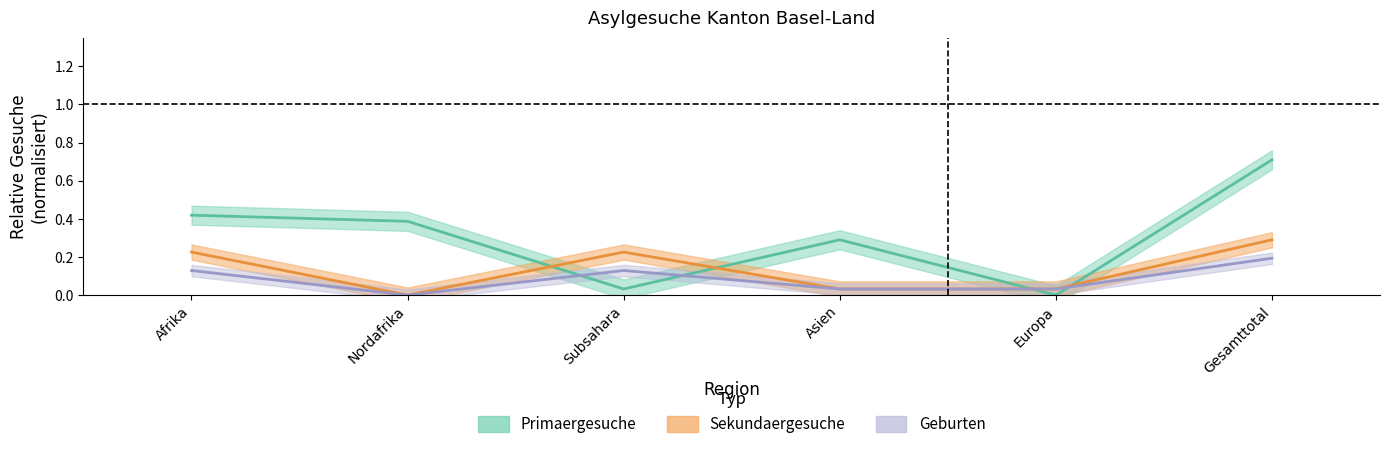

Is this an area chart (filled region under the line)?

No